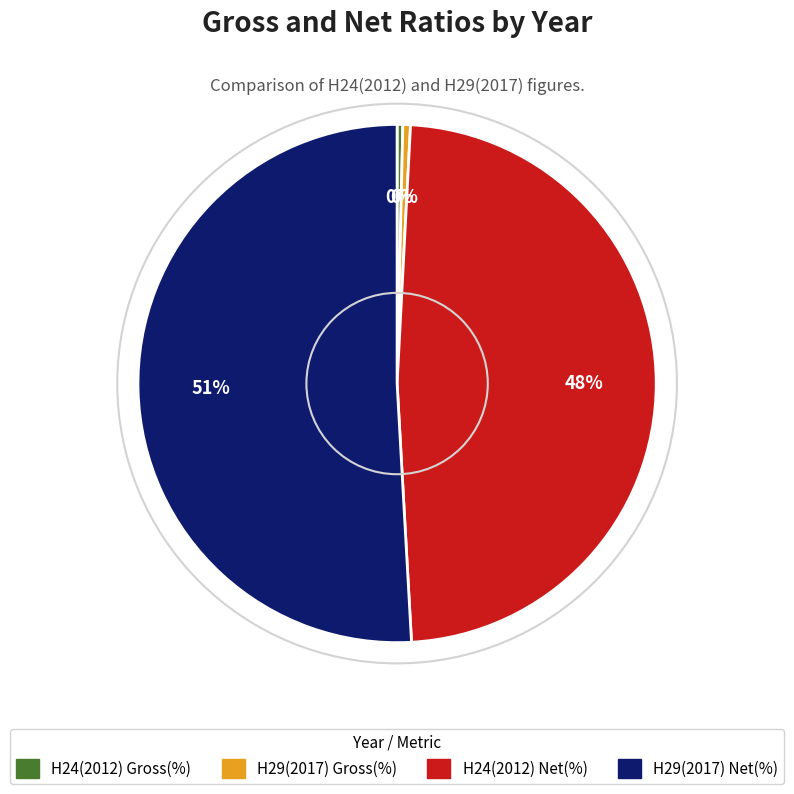

Is there a majority slice in this chart?

Yes